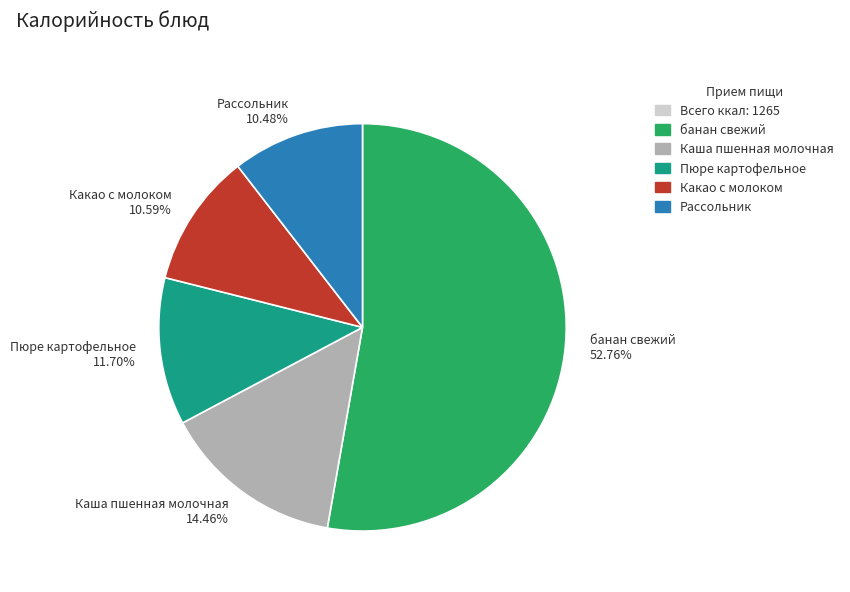

Between Какао с молоком 10.59% and Каша пшенная молочная 14.46%, which is larger?

Каша пшенная молочная 14.46%